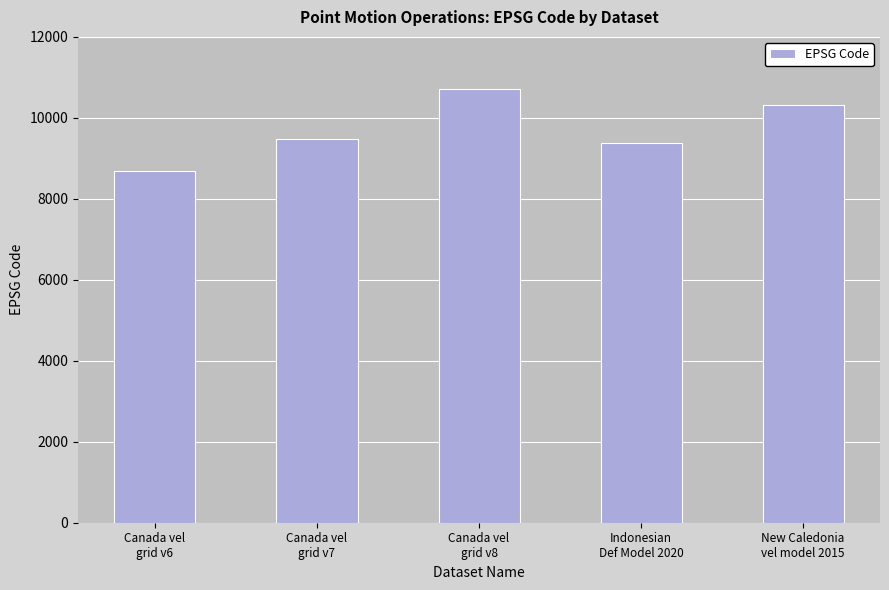

Read the value at New Caledonia
vel model 2015, to the nearest 50.

10300